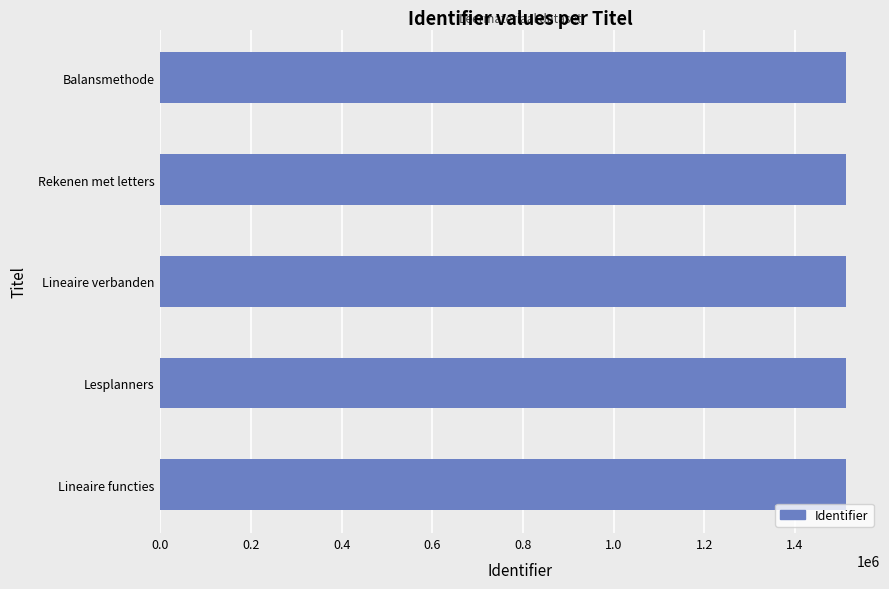

What is the sum of all values?

7558460